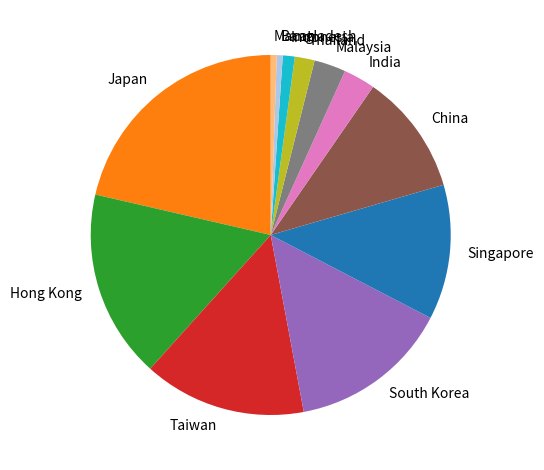

Does Singapore represent more than half of the total?

No